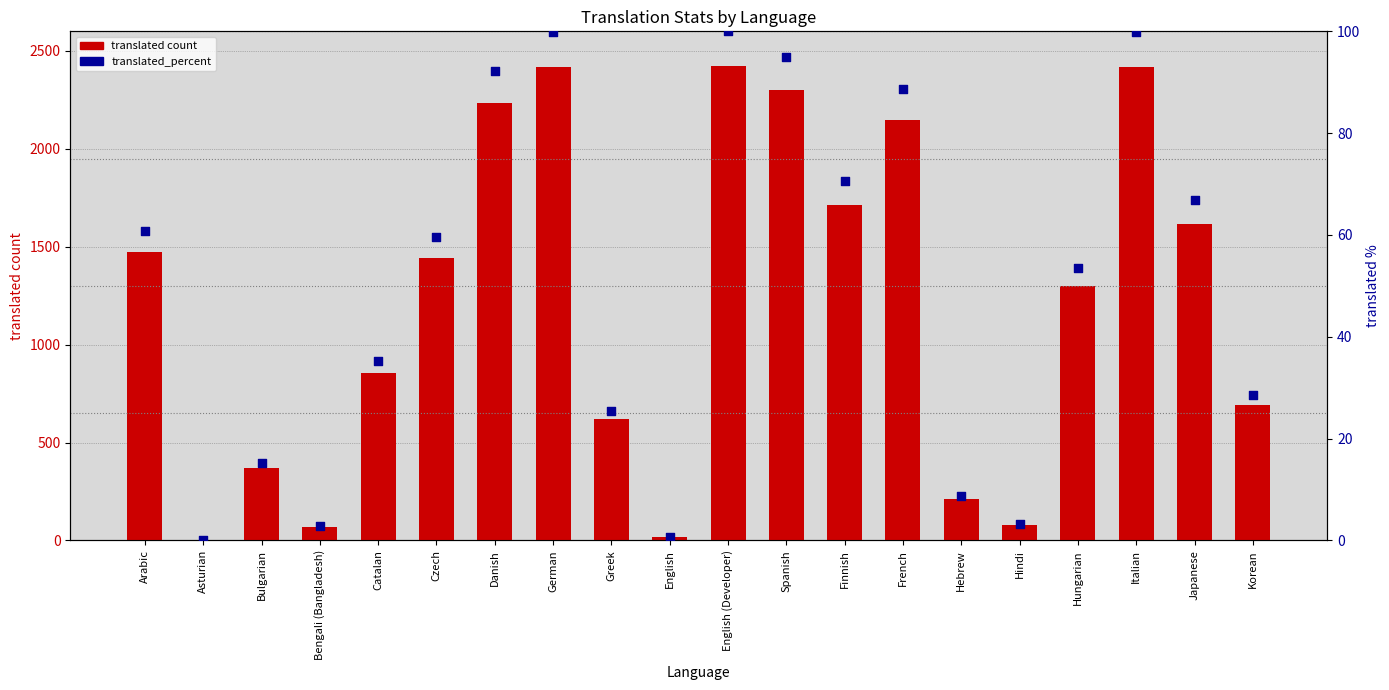

Which series has the largest Y range (max minus min)?

translated count